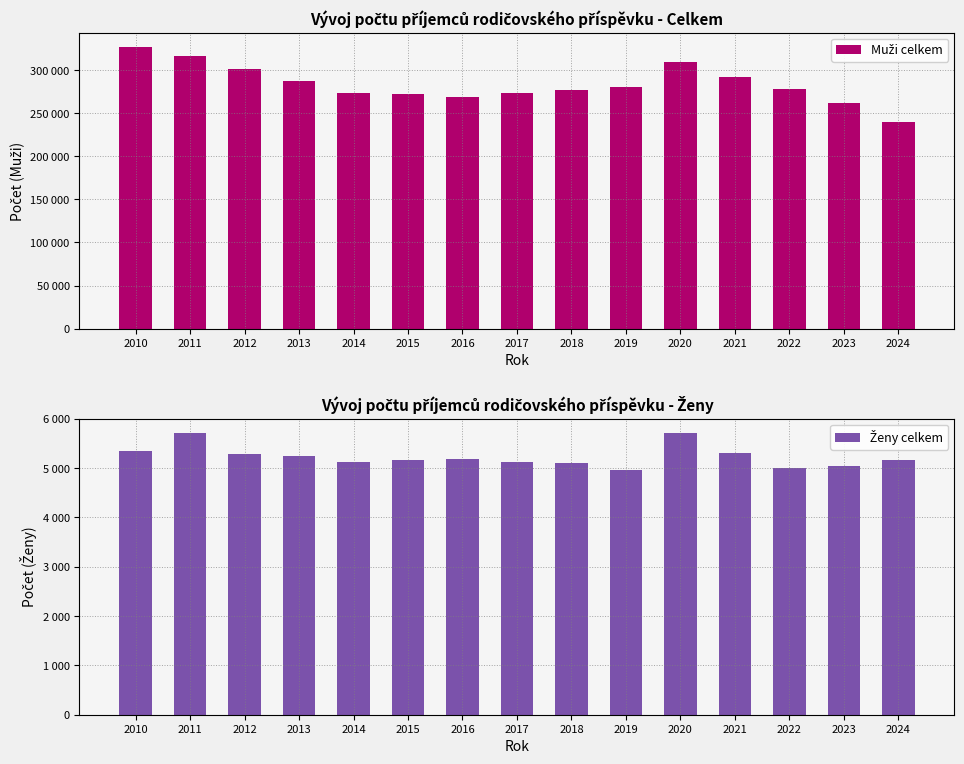

How many data points in Ženy celkem are above 5172?

7